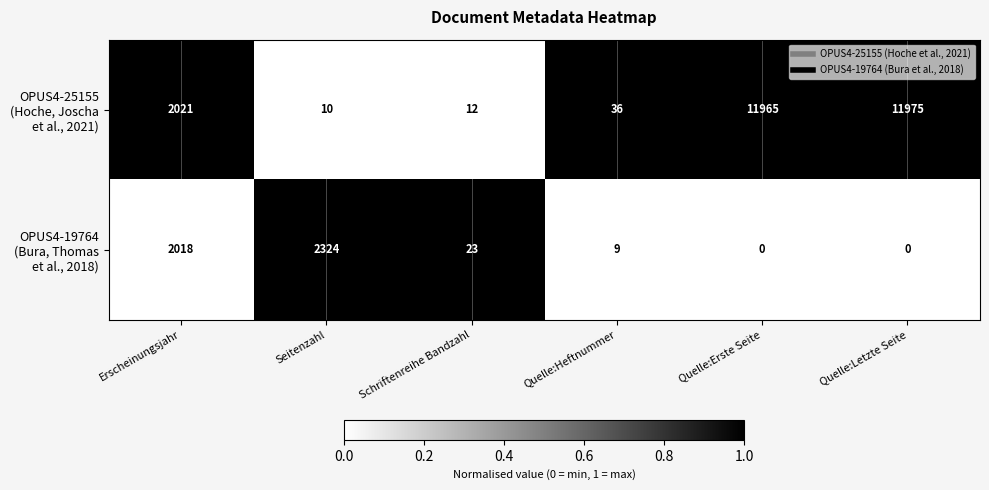

What is the greatest value displayed?

11975